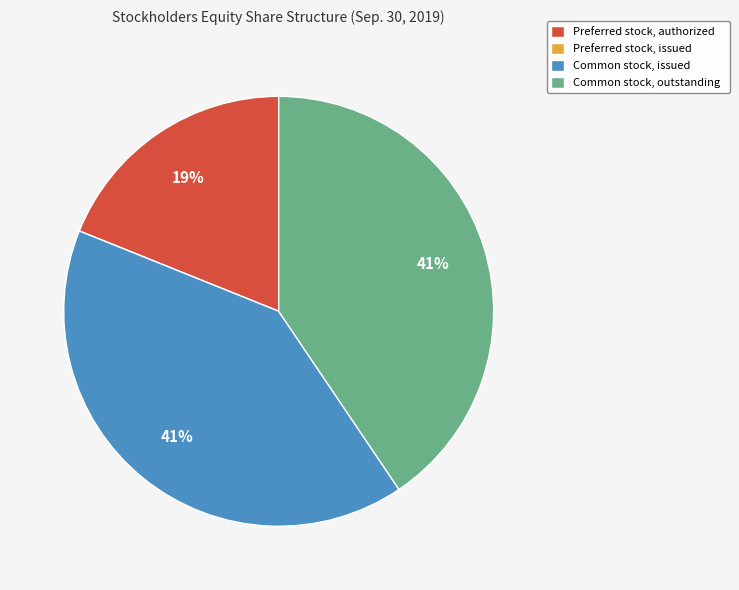

What percentage is the Common stock, issued slice, to the nearest percent?

41%